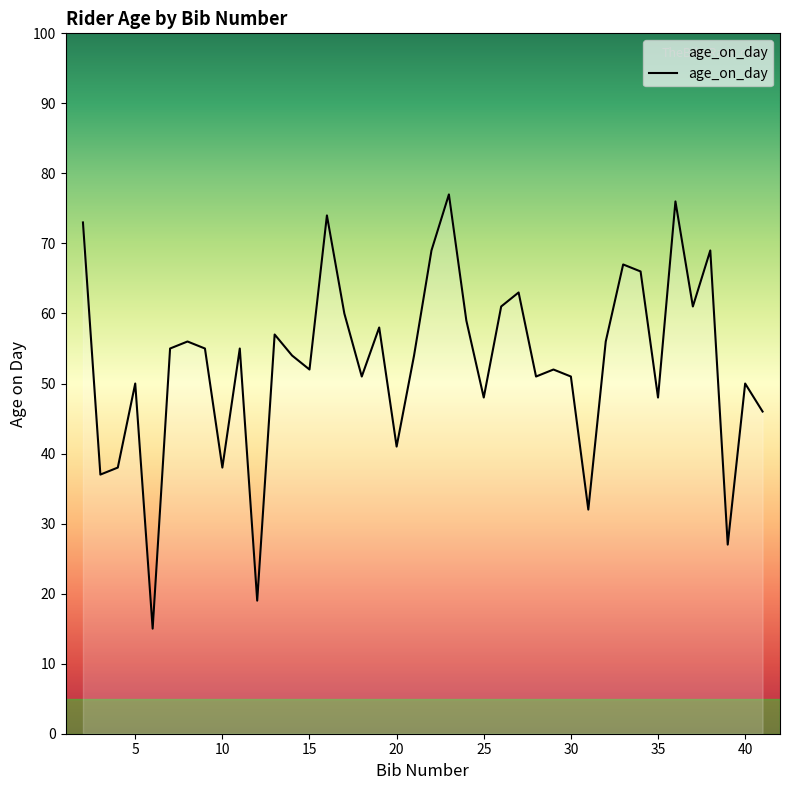

What is the maximum value shown in the chart?

77